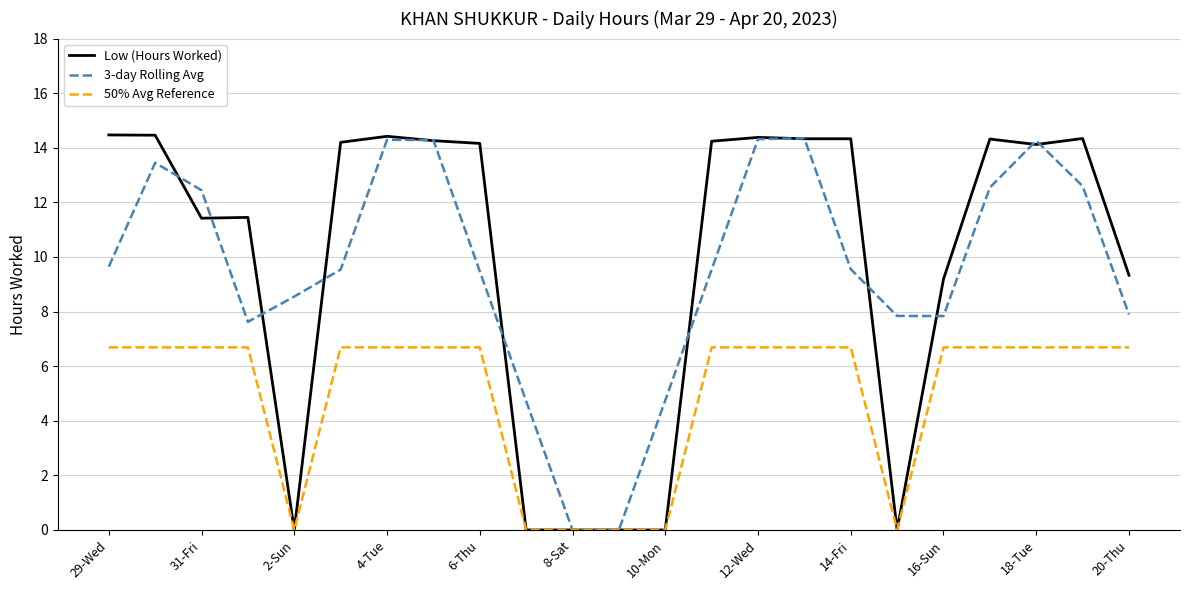

What is the maximum value for 3-day Rolling Avg?

14.3